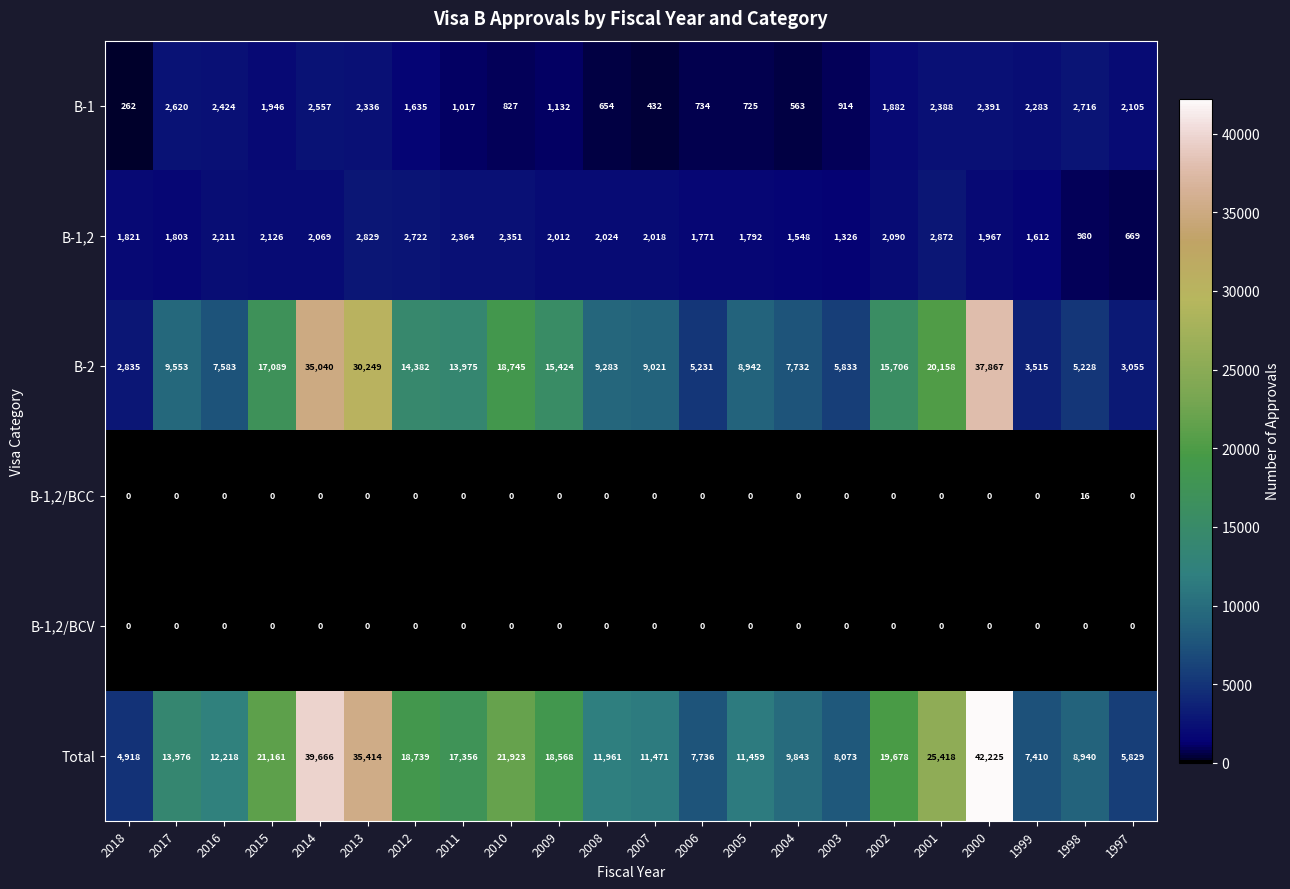

The B-2 series shows 1867 at 2007. True or false?

False